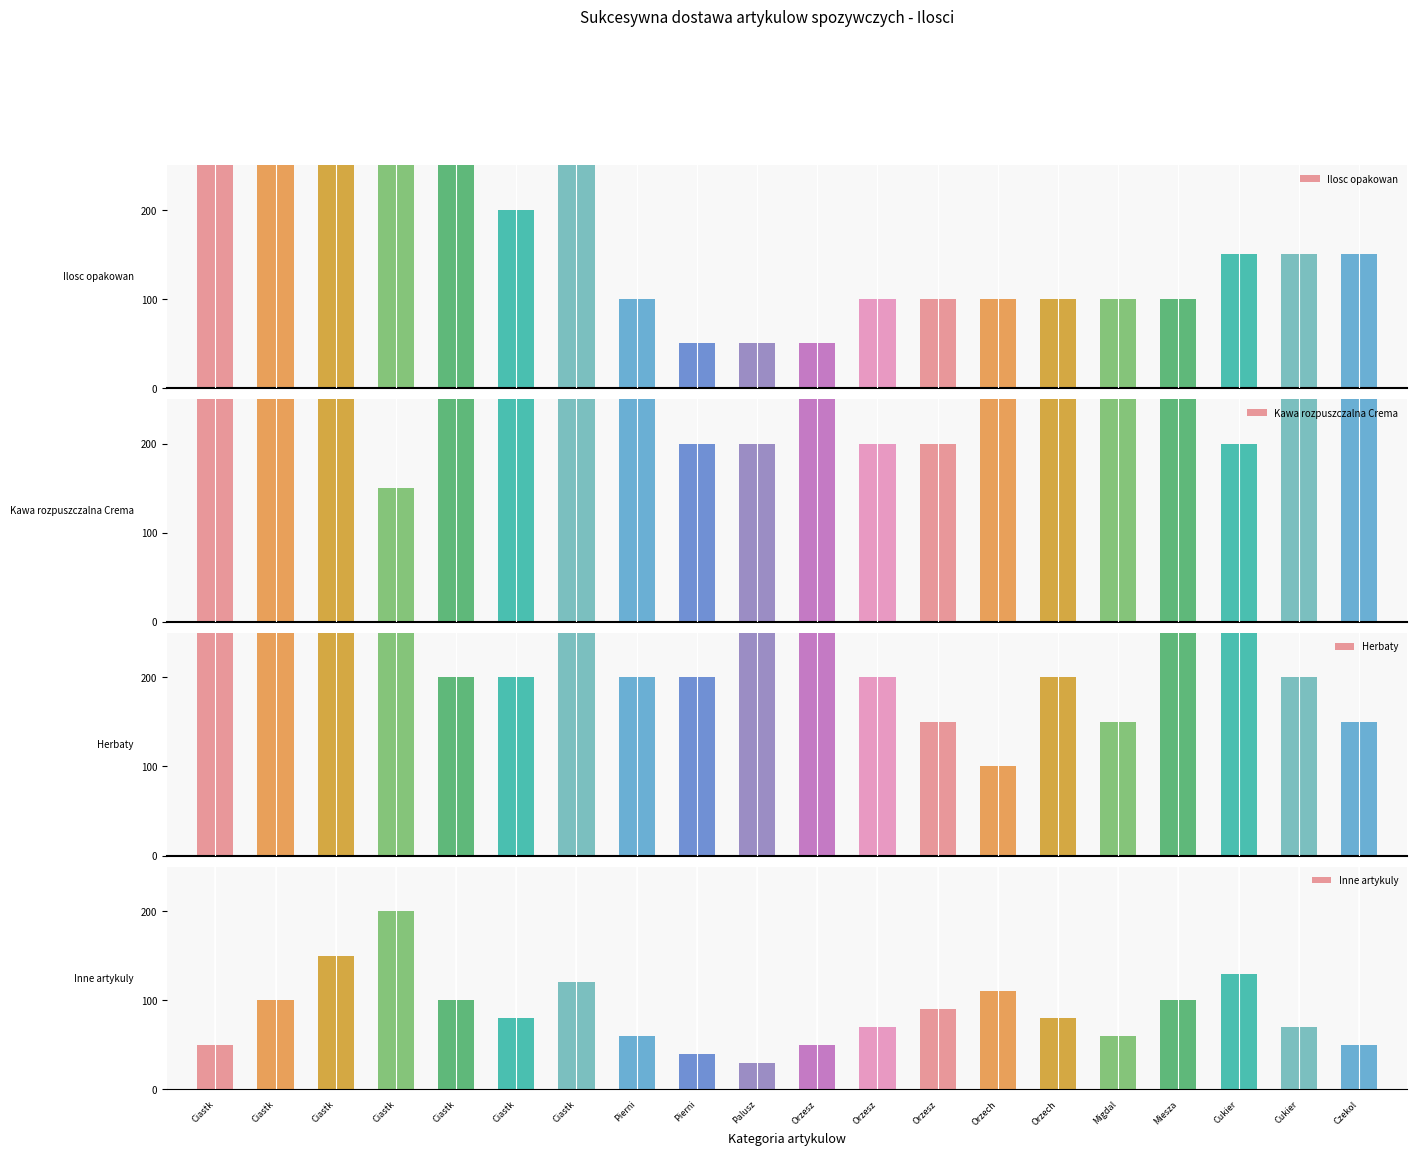

Is it true that Herbaty equals 100 at Orzech?

True